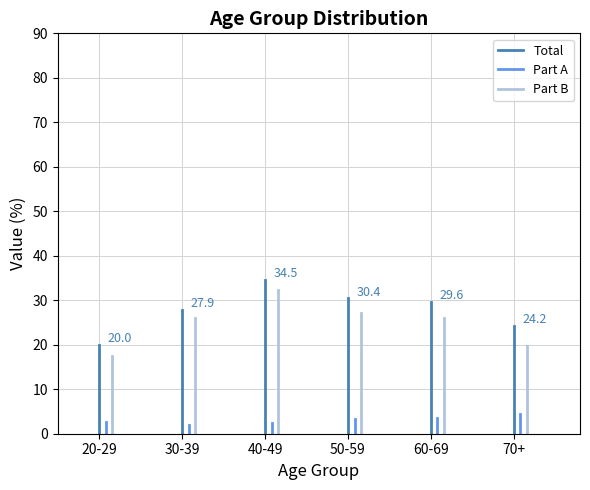

List the series in order of their peak value, lowest first.

Part A, Part B, Total